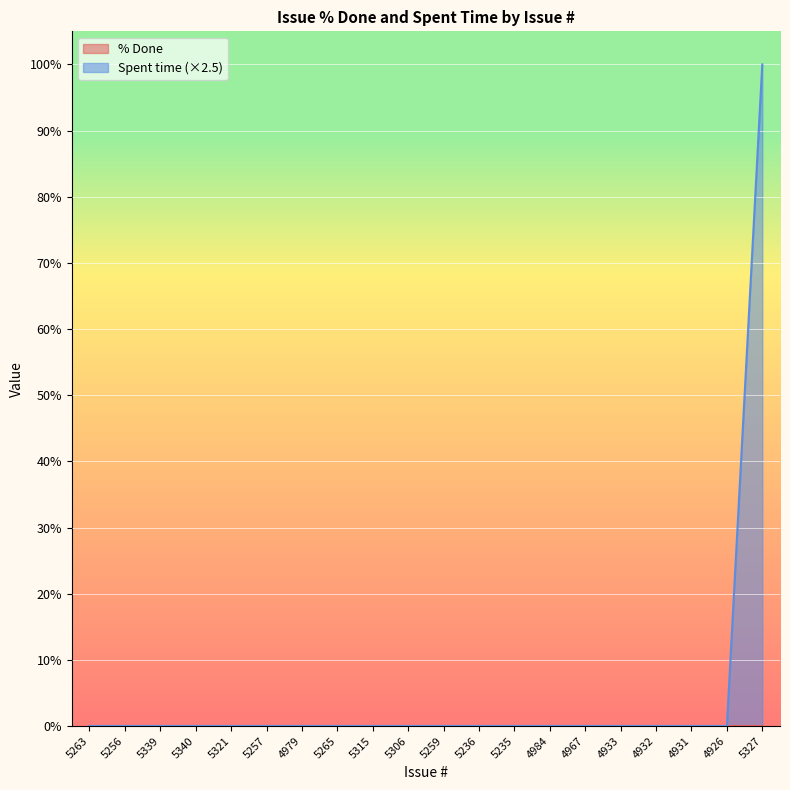

List the labels in order of value, smallest first.

5263, 5256, 5339, 5340, 5321, 5257, 4979, 5265, 5315, 5306, 5259, 5236, 5235, 4984, 4967, 4933, 4932, 4931, 4926, 5327